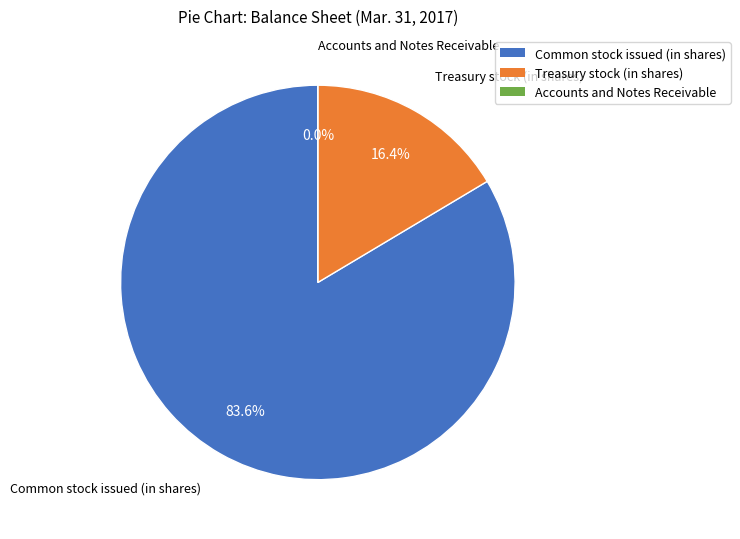

Does Common stock issued (in shares) account for over 50% of the chart?

Yes